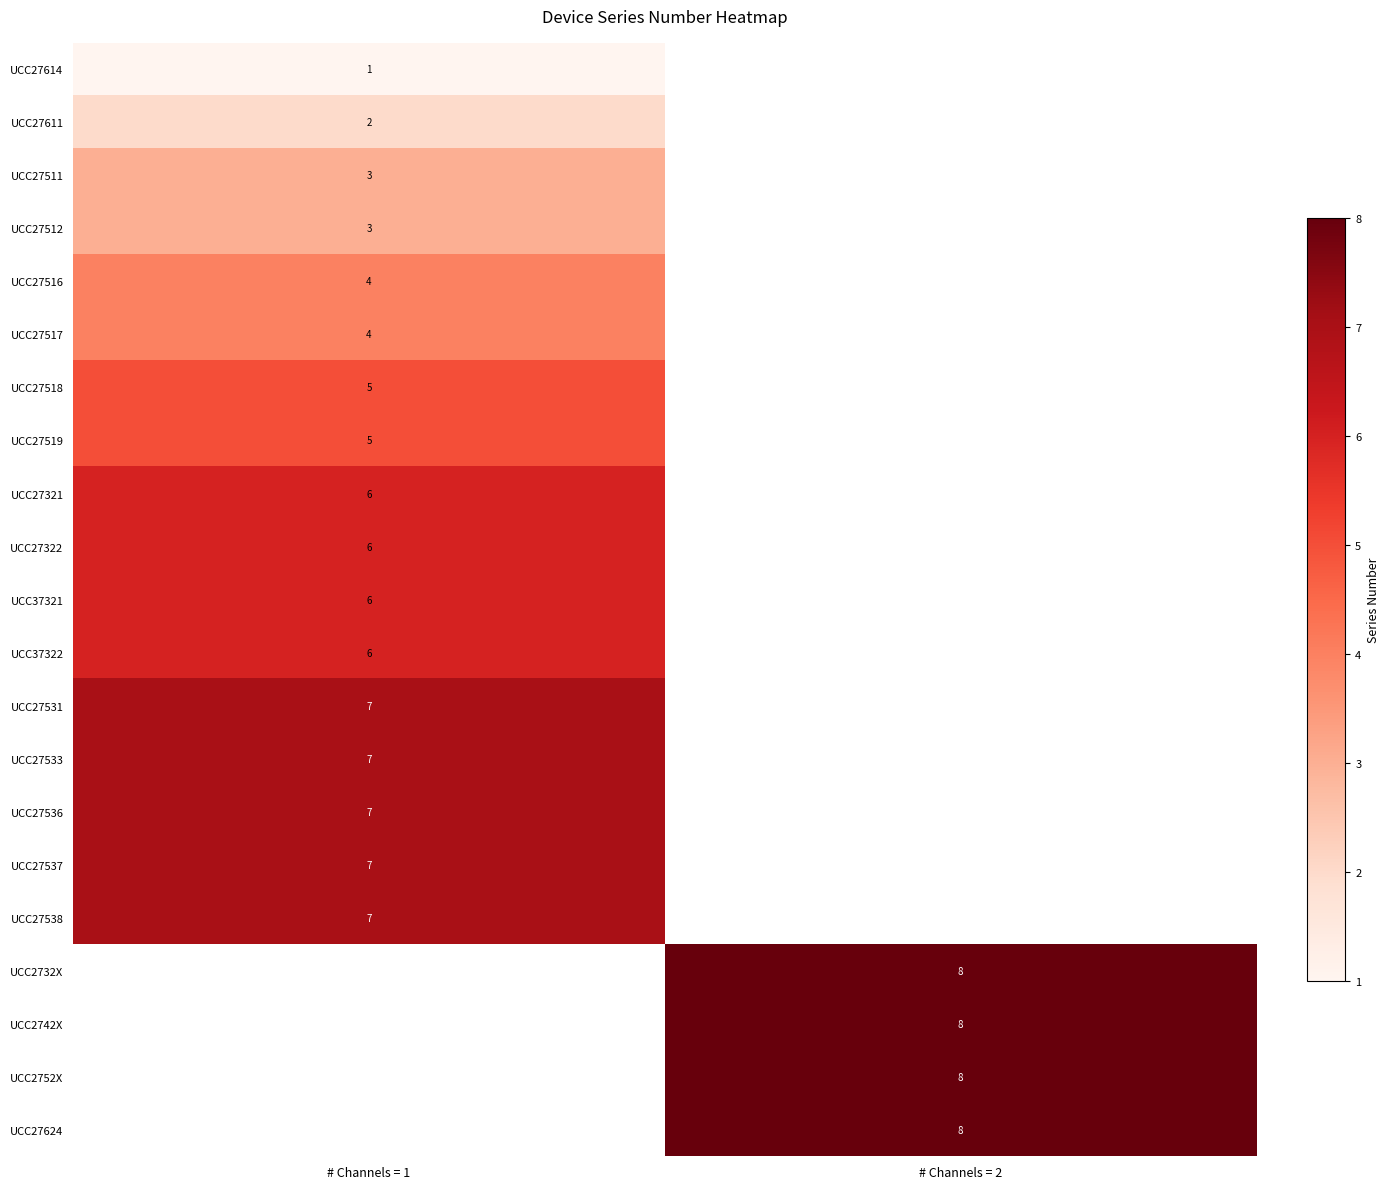

Is it true that UCC27531 equals 12 at # Channels = 1?

False